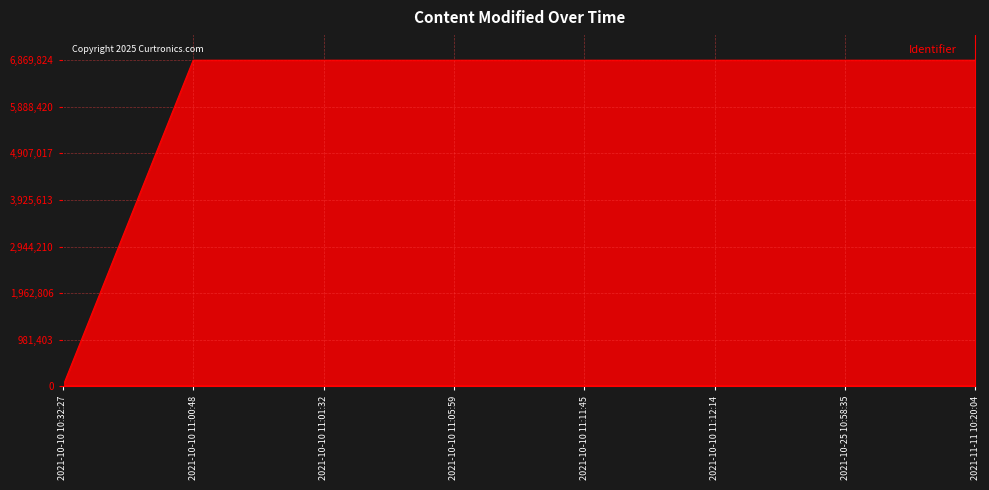

What is the ratio of the value at 2021-10-10 11:05:59 to the value at 2021-10-10 11:11:45?

1.0